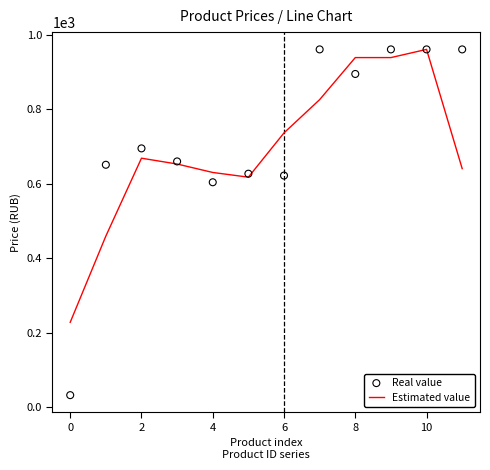

Which series has the widest spread of Y values?

Real value